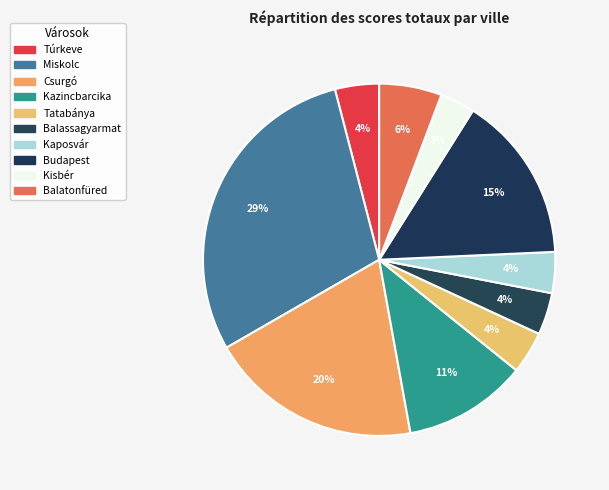

What is the change in value from Kazincbarcika to Balatonfüred?

-481.0